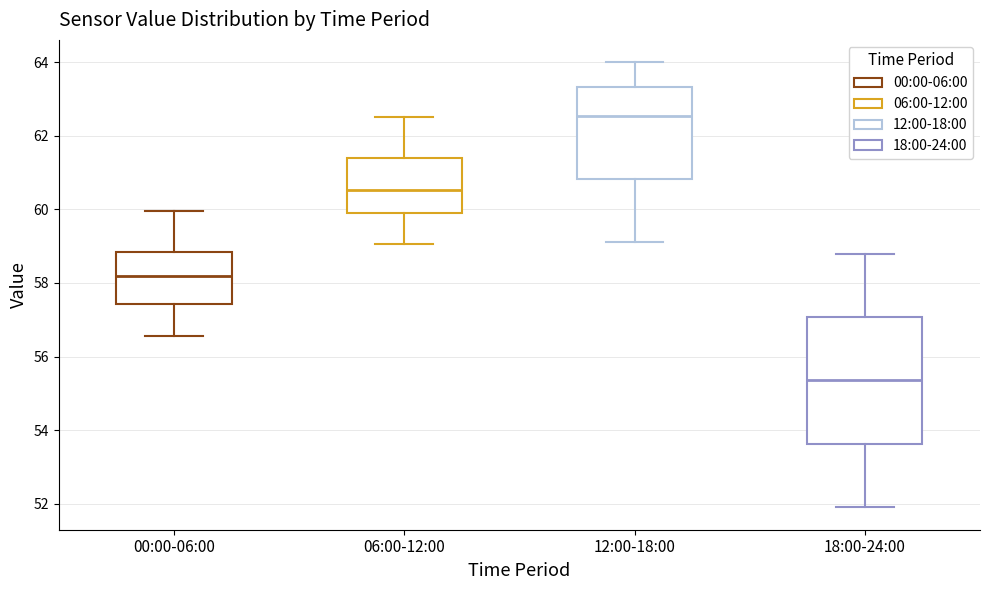

Reading left to right, transcribe this box plot: for each box, give where its median line is, the range the box spans, and where its two whiskers end, as read against the y-axis. The values are not printed on the chart, so give them approximately, as read against the axis.

00:00-06:00: median 58.2, box 57.4 to 58.8, whiskers 56.6 to 60.0
06:00-12:00: median 60.6, box 59.8 to 61.4, whiskers 59.0 to 62.6
12:00-18:00: median 62.6, box 60.8 to 63.4, whiskers 59.2 to 64.0
18:00-24:00: median 55.4, box 53.6 to 57.0, whiskers 52.0 to 58.8